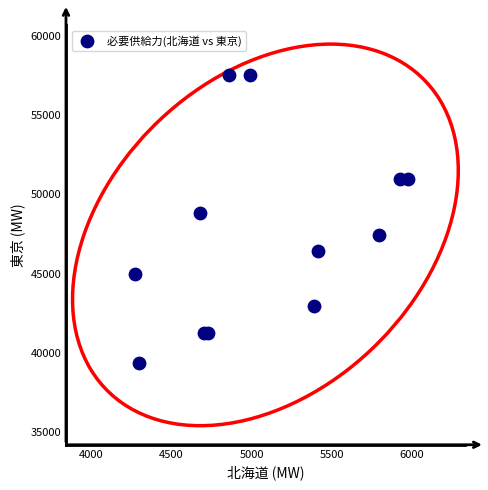

What Y value in the scatter plot is closest to 48429?

48844.0